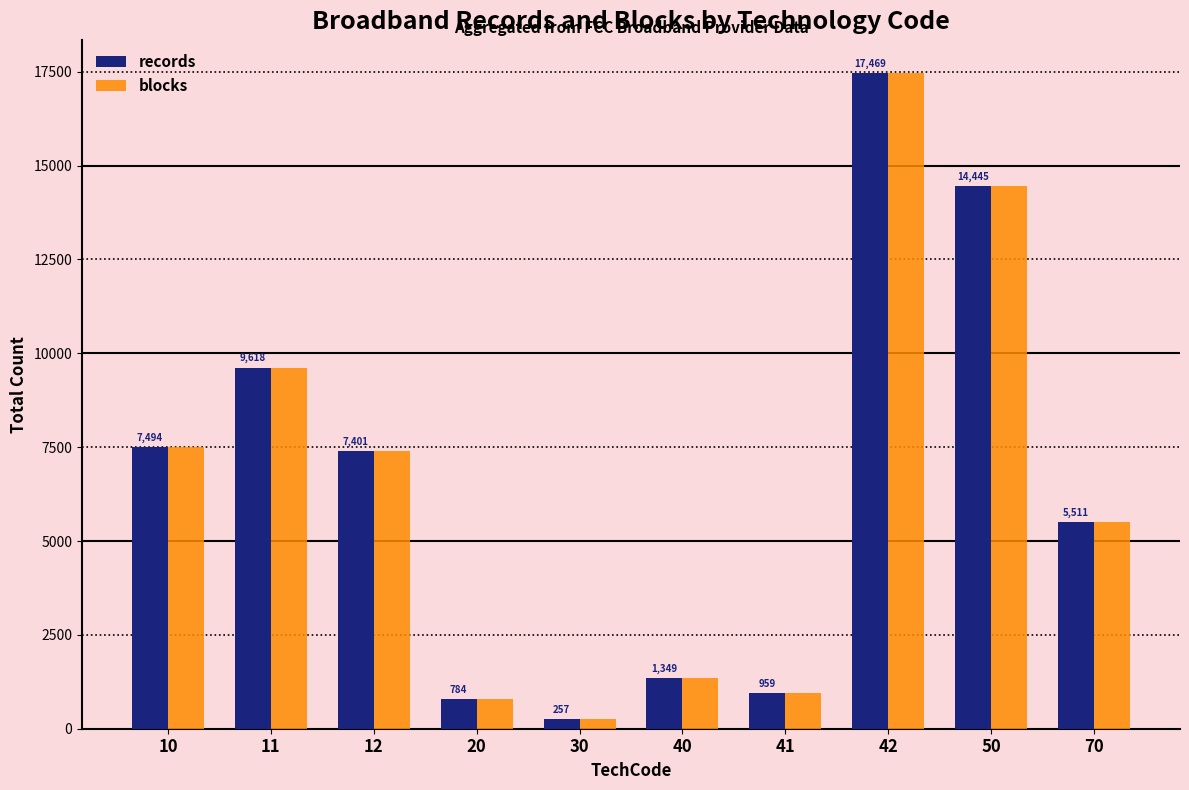

How many series are shown in this chart?

2